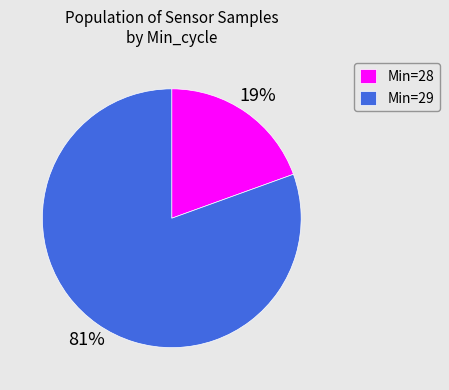

Which has a higher value, Min=29 or Min=28?

Min=29